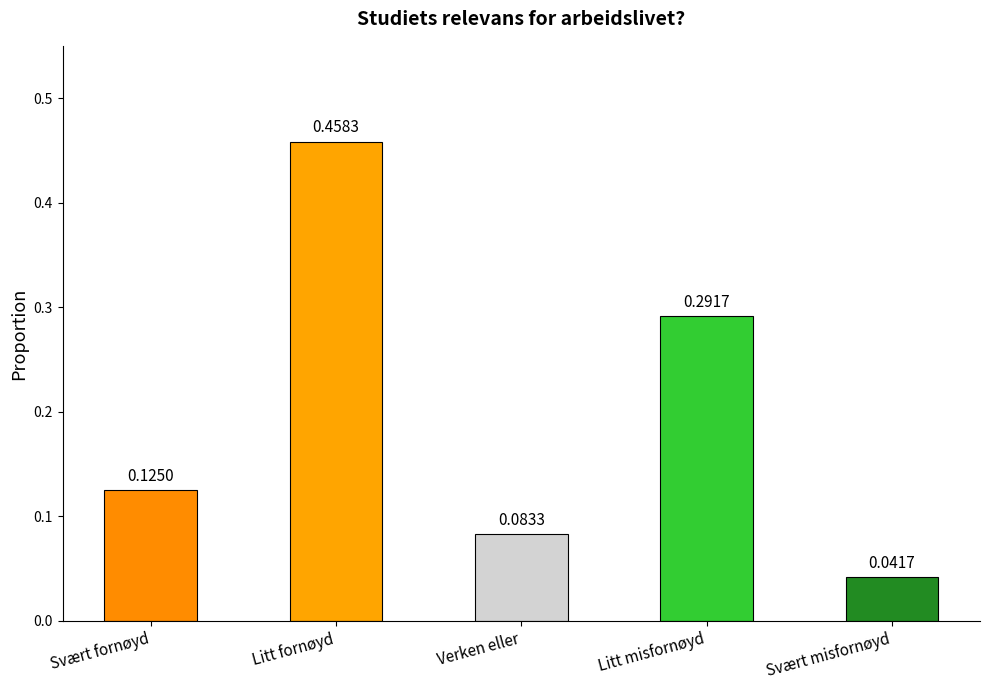

What is the label of the 1st bar from the right?

Svært misfornøyd